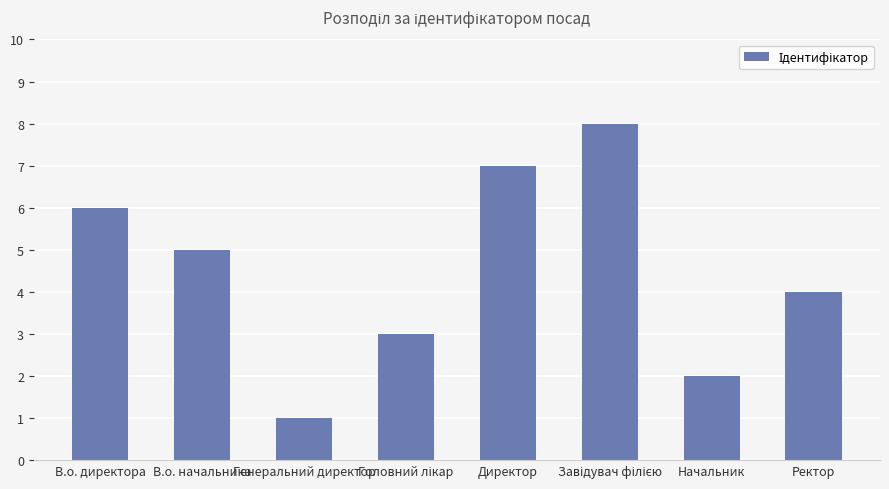

The chart shows a value of 2 at Ректор. True or false?

False